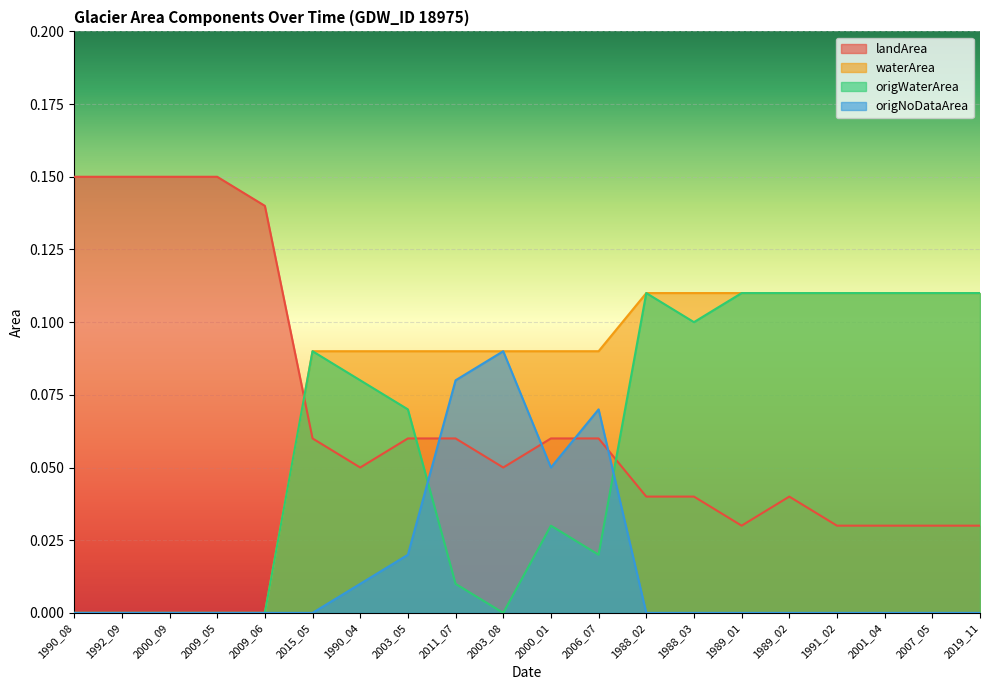

What are all the series names shown in the legend?

landArea, waterArea, origWaterArea, origNoDataArea